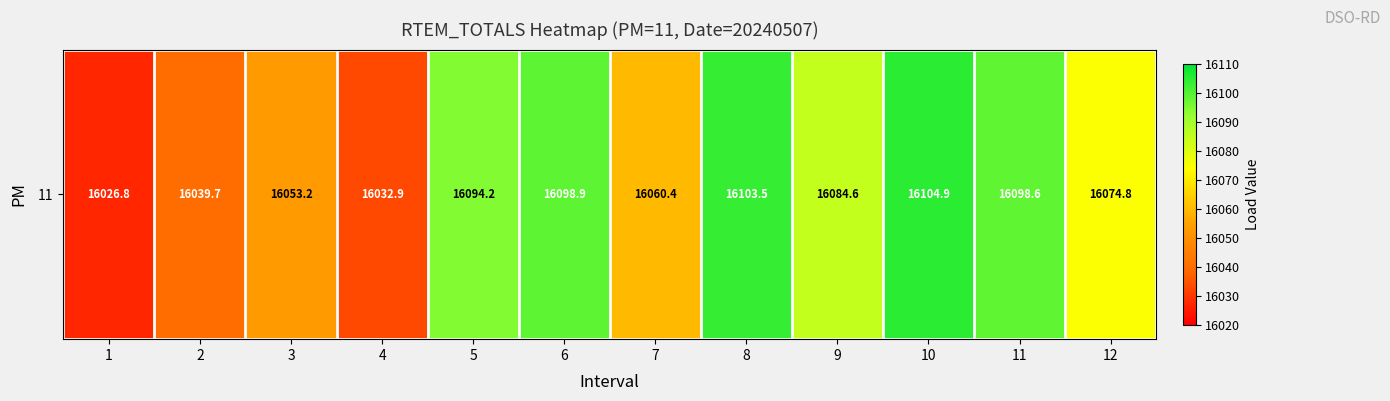

Which label corresponds to the largest value in the chart?

10